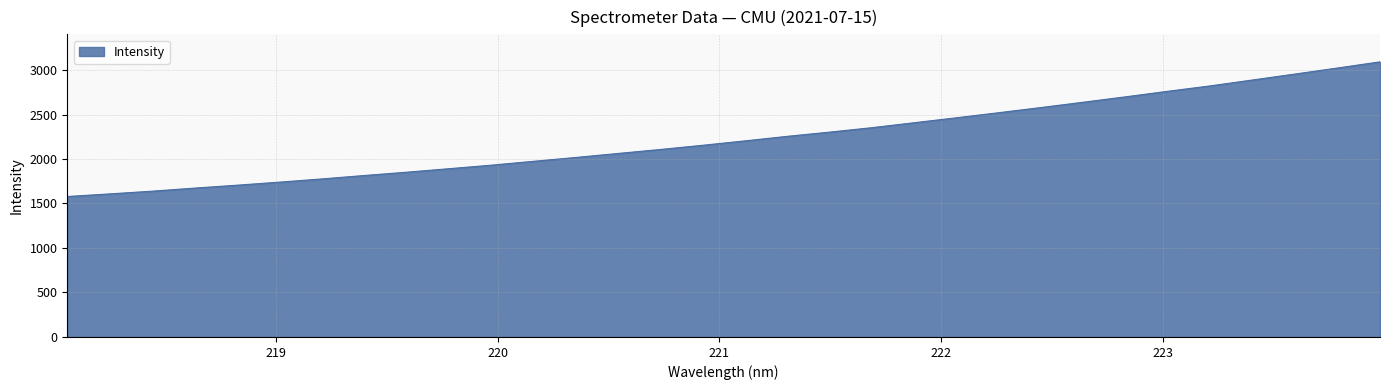

What is the difference between the maximum and minimum values?

1513.5